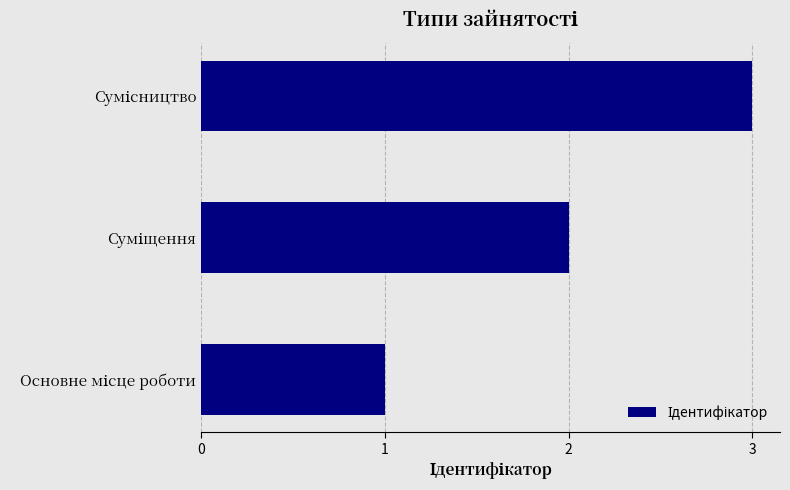

What is the sum of all values?

6